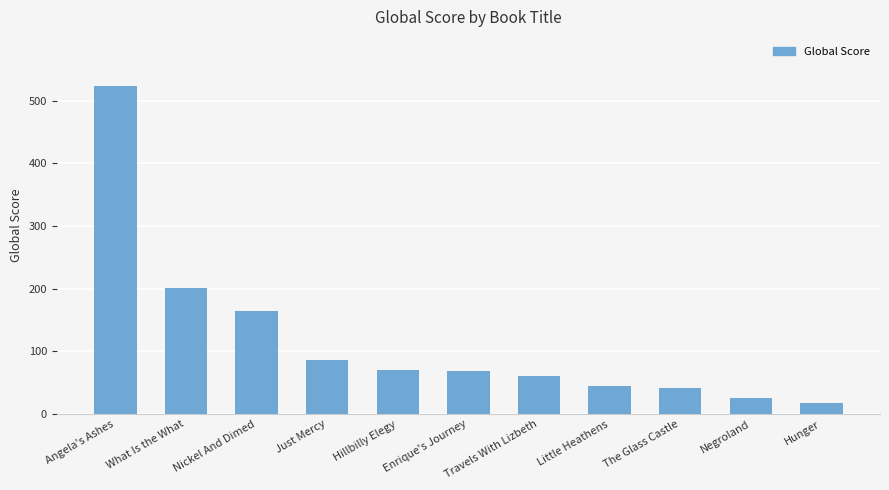

What is the sum of the values at Hunger and Negroland?

42